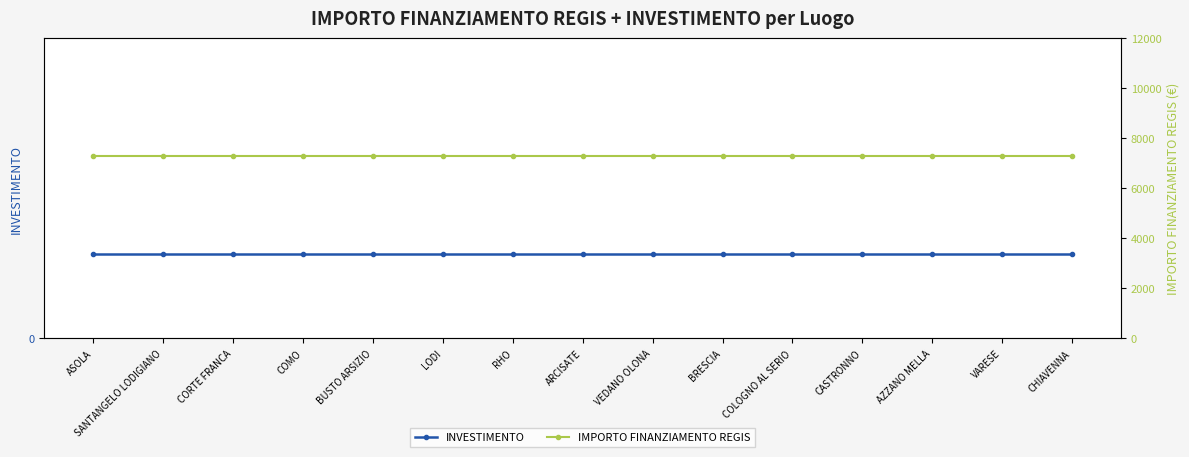

How many series are shown in this chart?

2